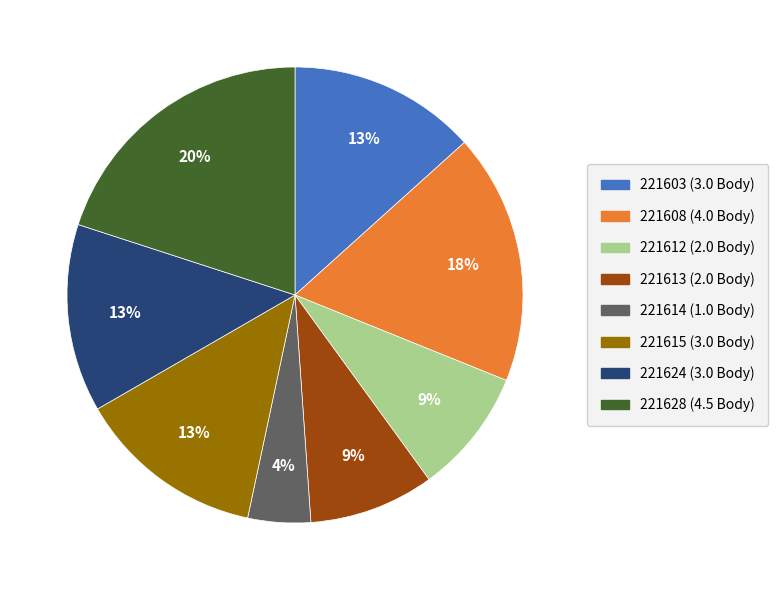

Does 221624 represent more than half of the total?

No